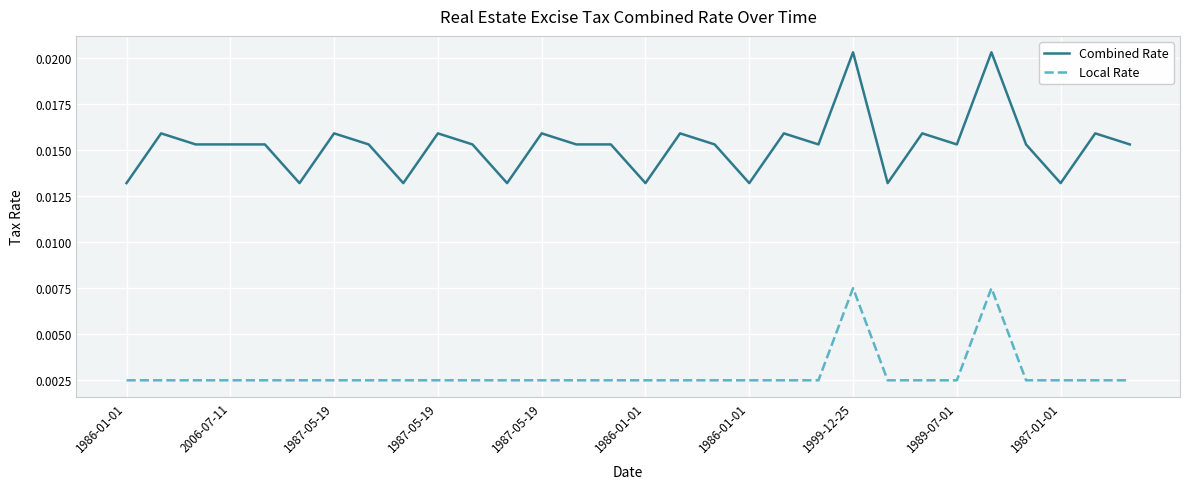

Does the chart display data point markers on the line(s)?

No